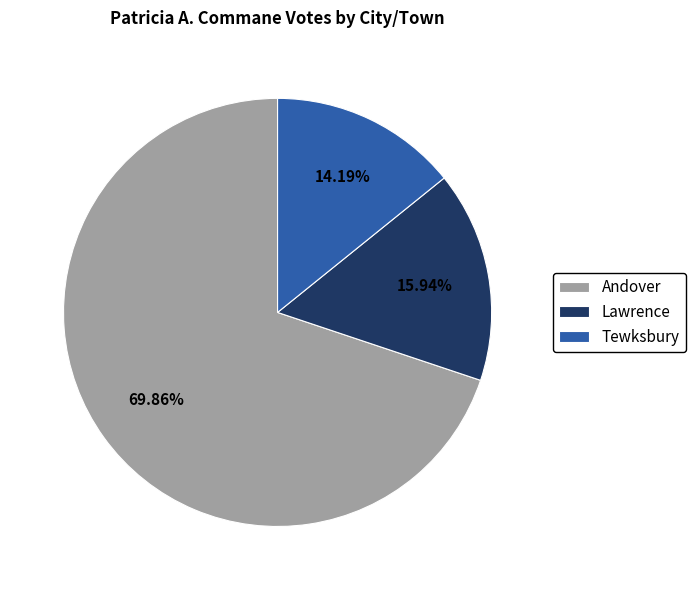

Is Lawrence the majority of the pie?

No